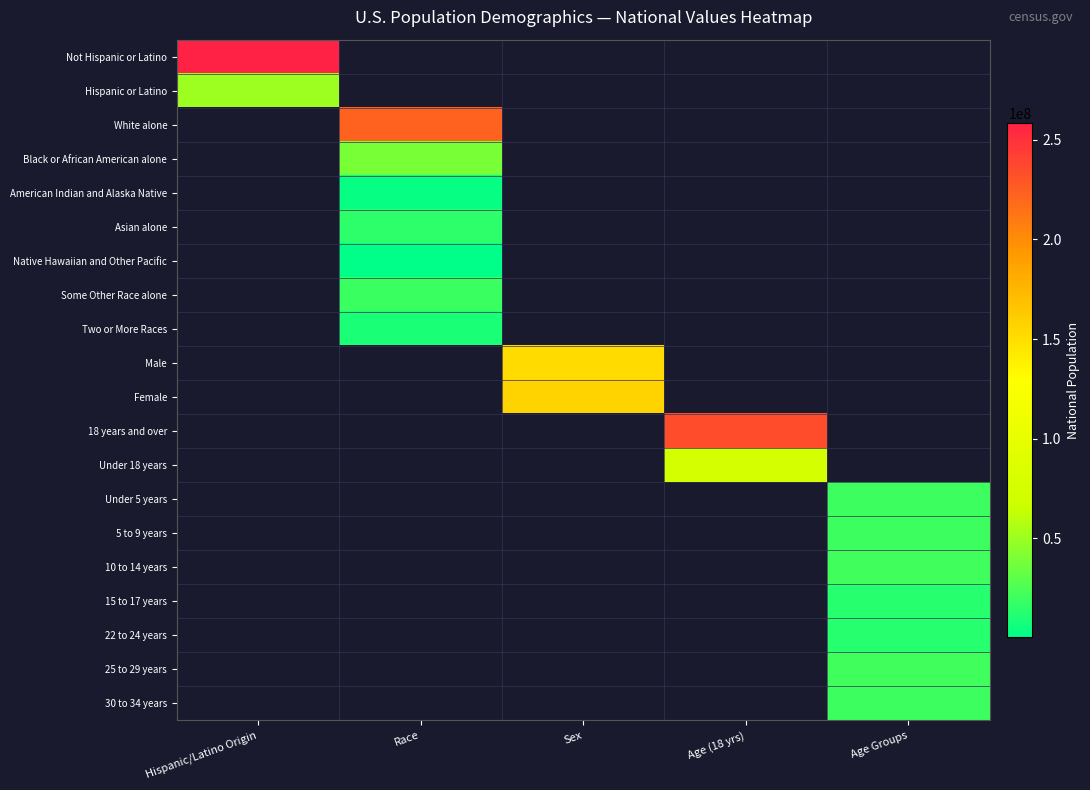

How many positive values does the Under 5 years series have?

1